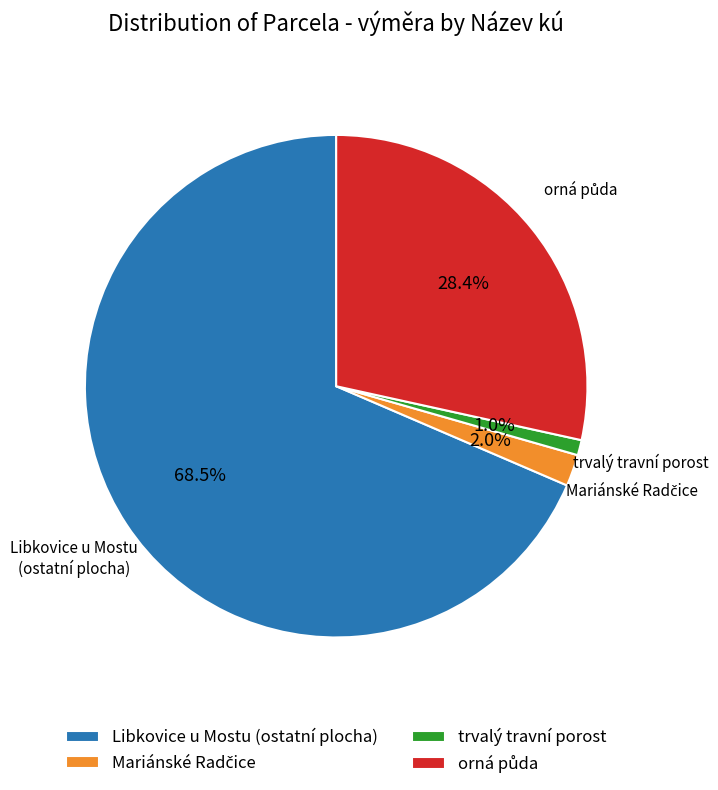

To the nearest percent, what is the average slice percentage?

25%